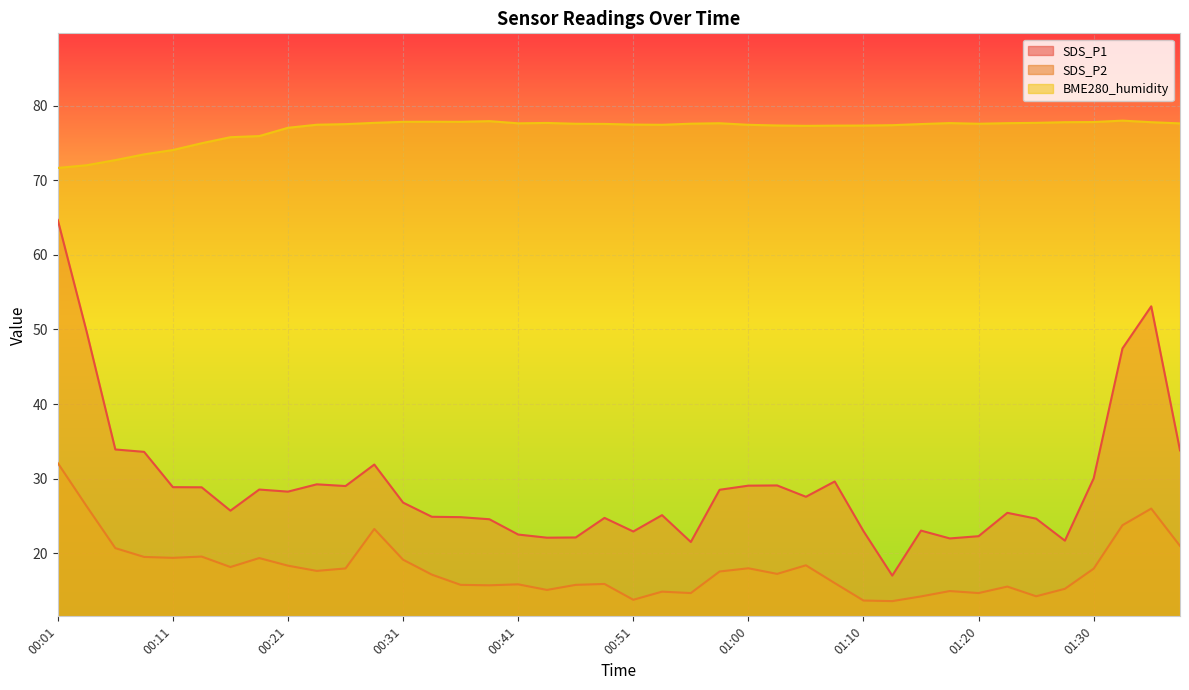

What is the highest value of the SDS_P2 series?

32.1